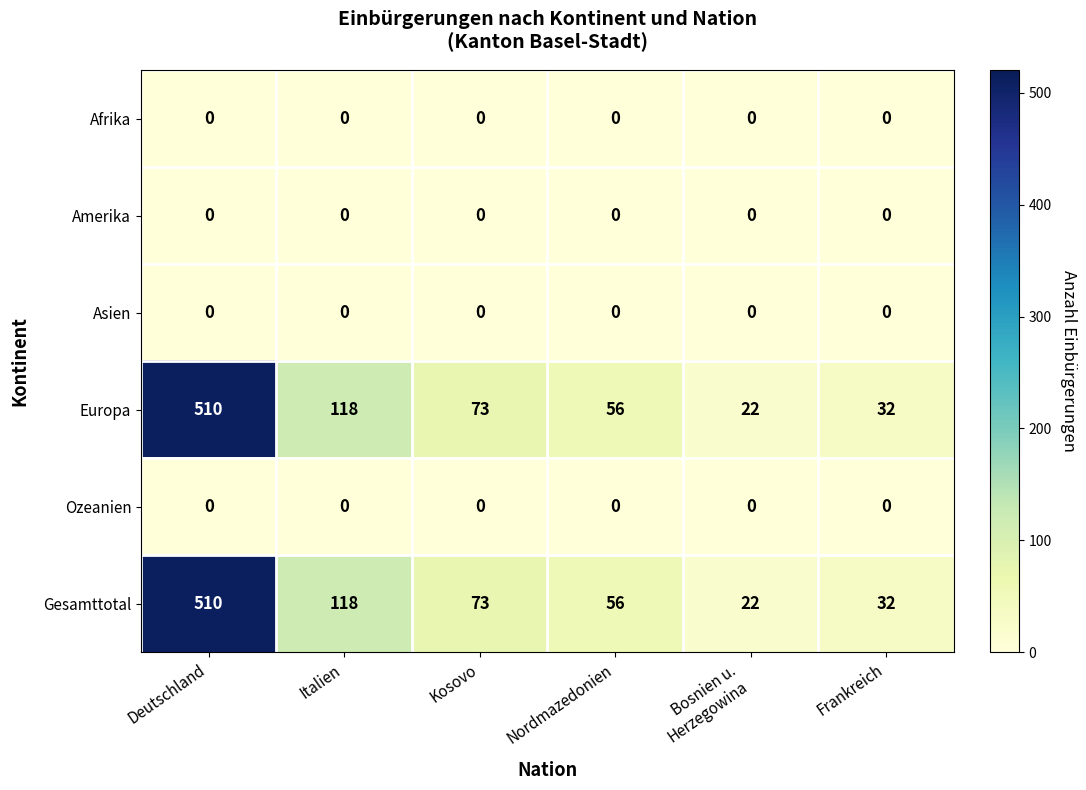

What is the spread (max minus min) of values at Kosovo?

73